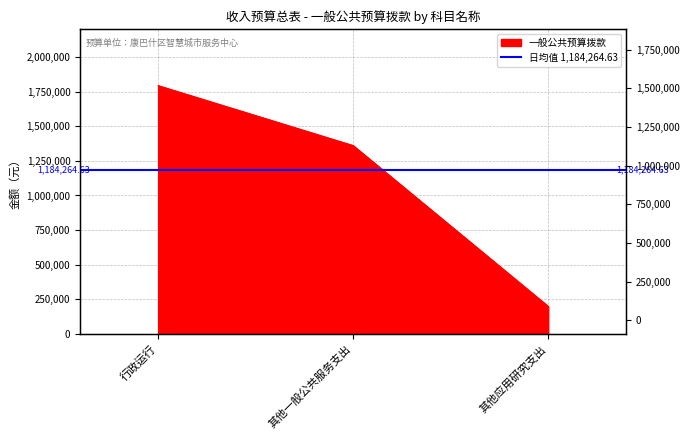

Does the chart display data point markers on the line(s)?

No